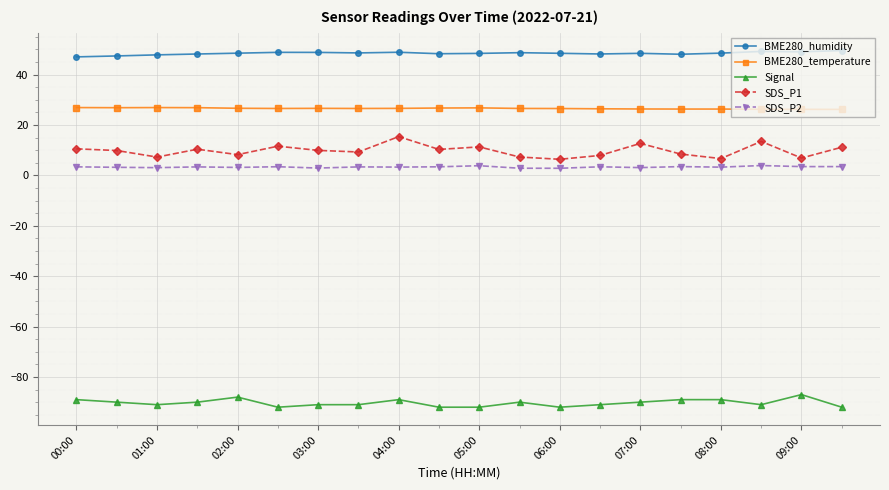

What is the minimum value shown in the chart?

-92.0